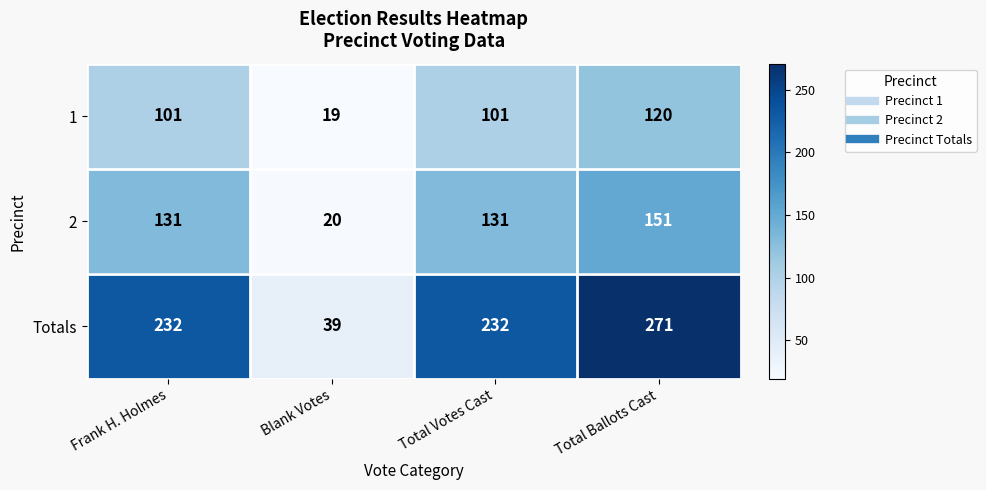

Rank the series at Frank H. Holmes from highest to lowest value.

Totals, 2, 1